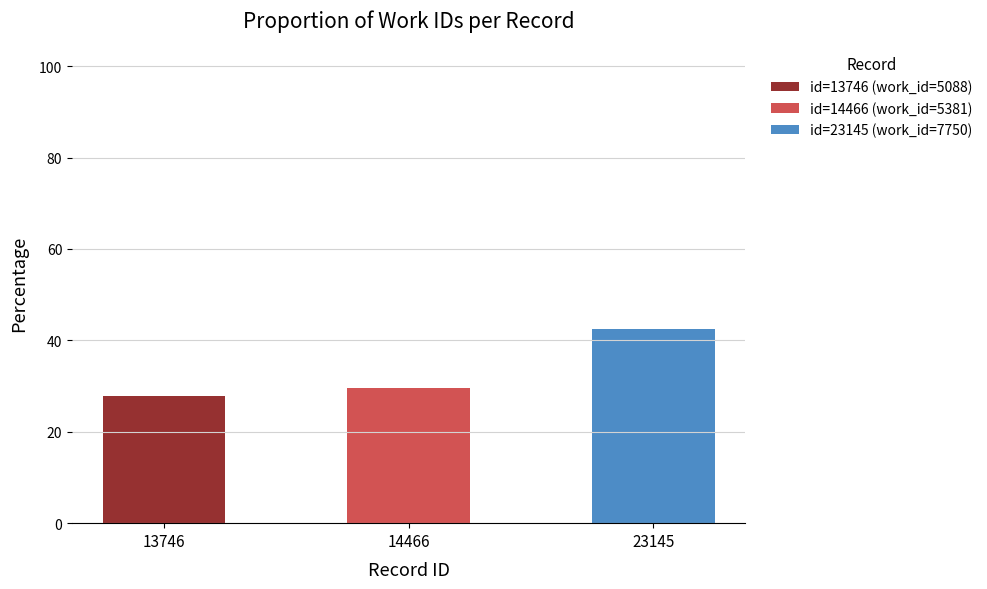

What is the highest value of the id=13746 (work_id=5088) series?

27.9